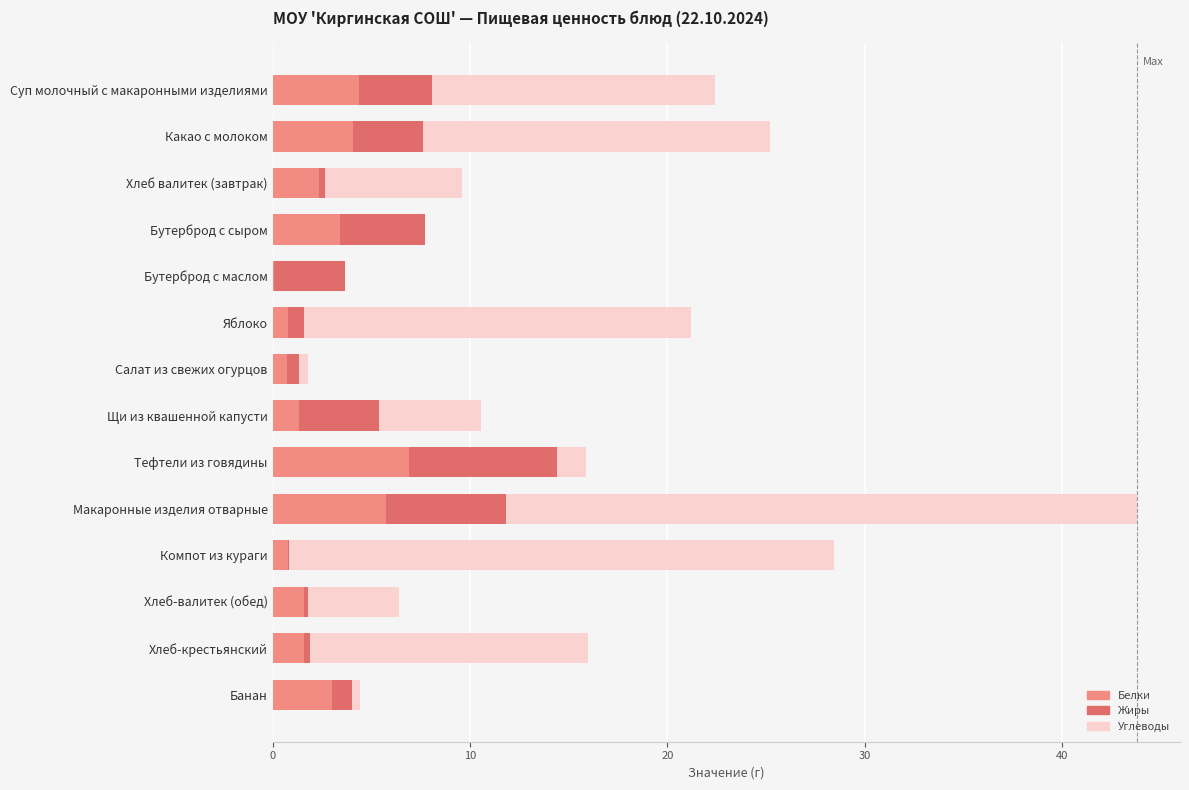

Which category has the highest value in the Белки series?

Тефтели из говядины